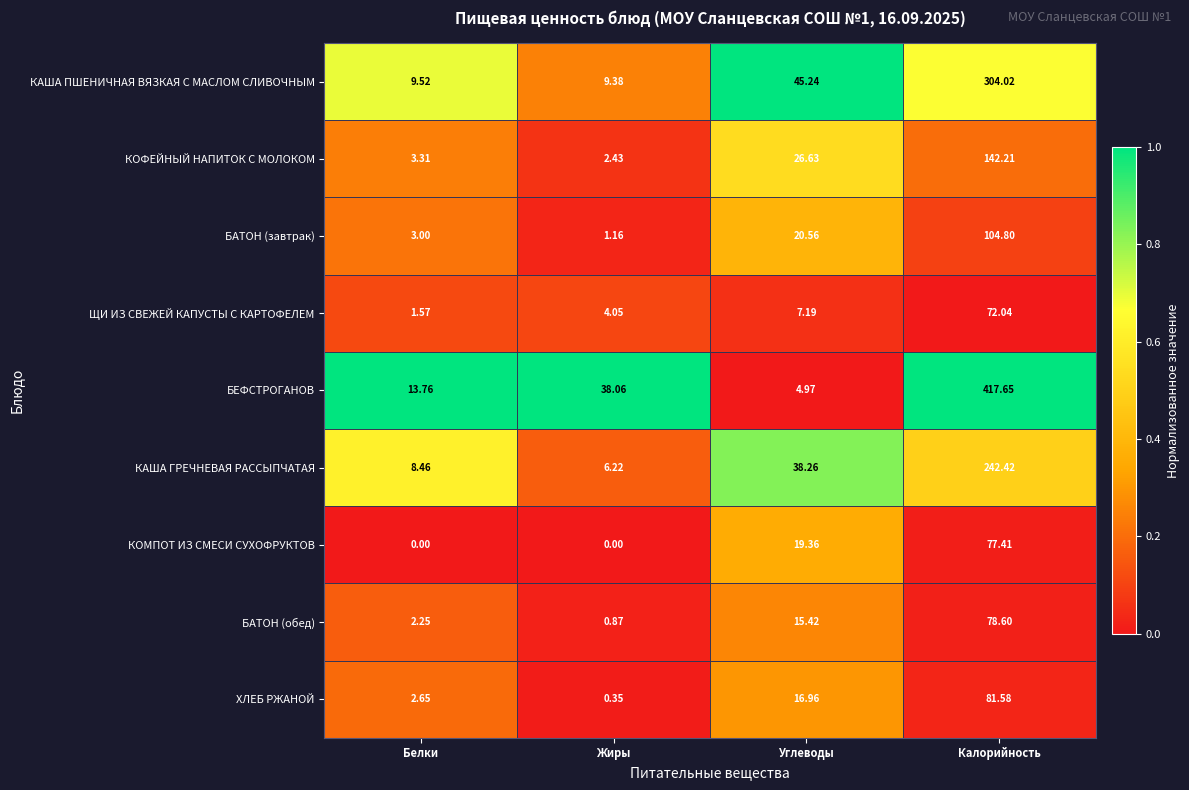

Where does the КОФЕЙНЫЙ НАПИТОК С МОЛОКОМ series first go above 26?

Углеводы